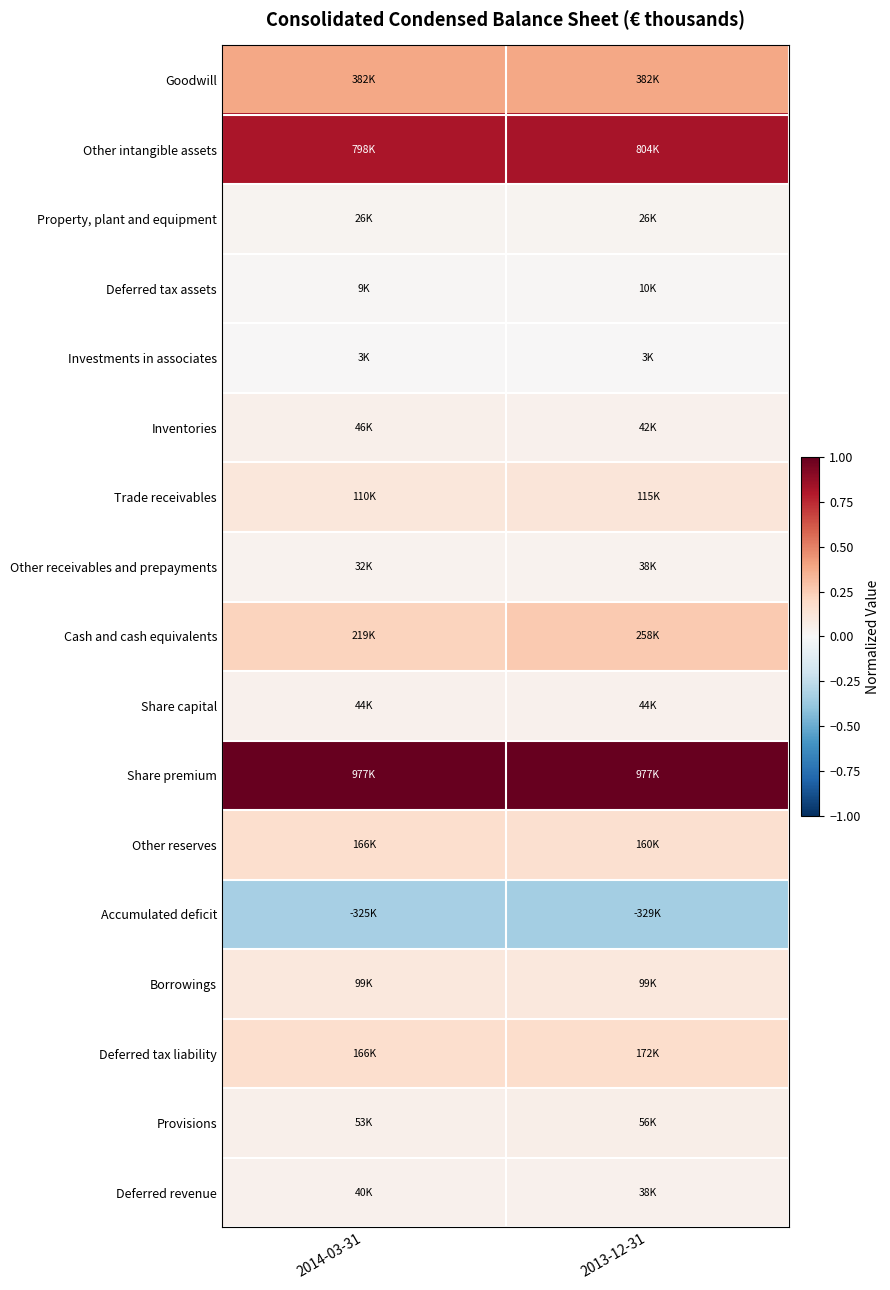

What is the total value across all series at 2013-12-31?

3.0